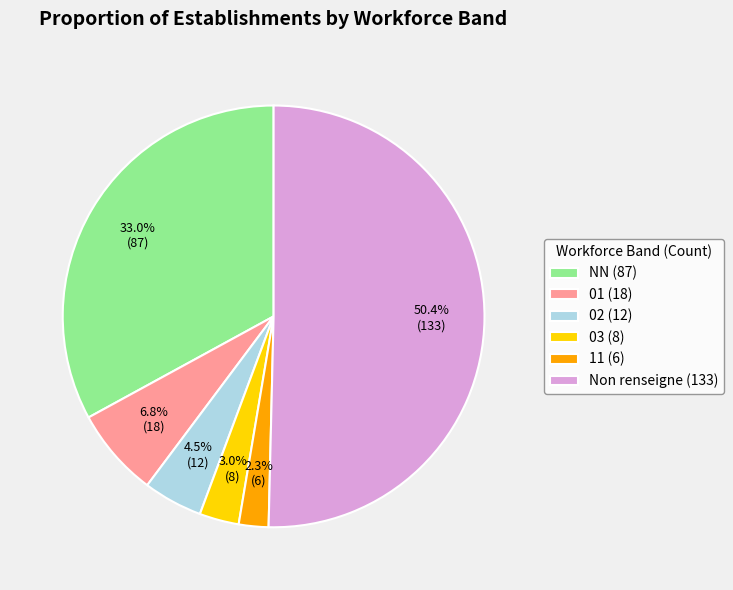

Approximately how many times larger is the value at NN (87) compared to Non renseigne (133)?

0.7